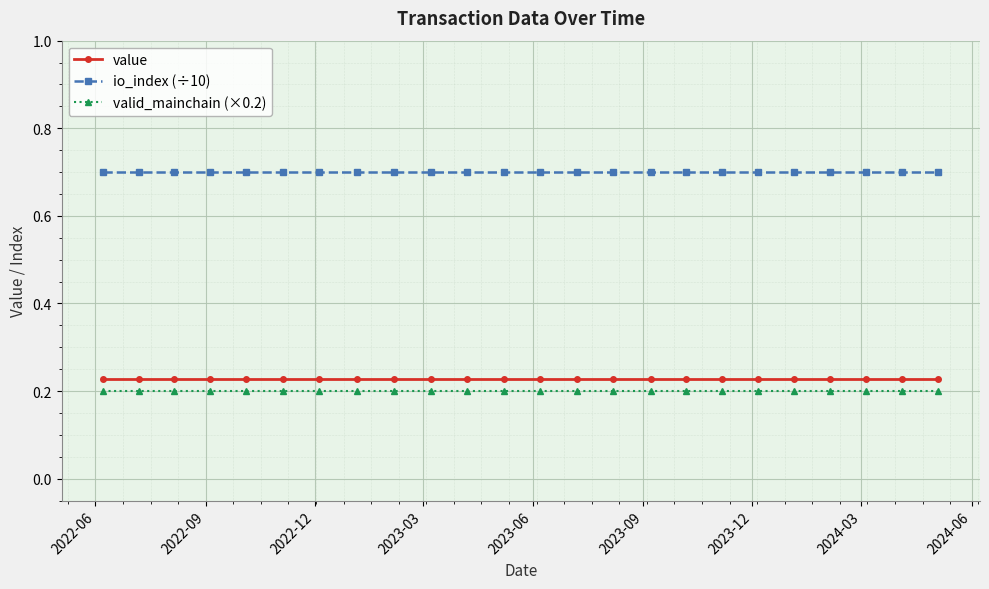

What is the minimum value for io_index (÷10)?

0.7